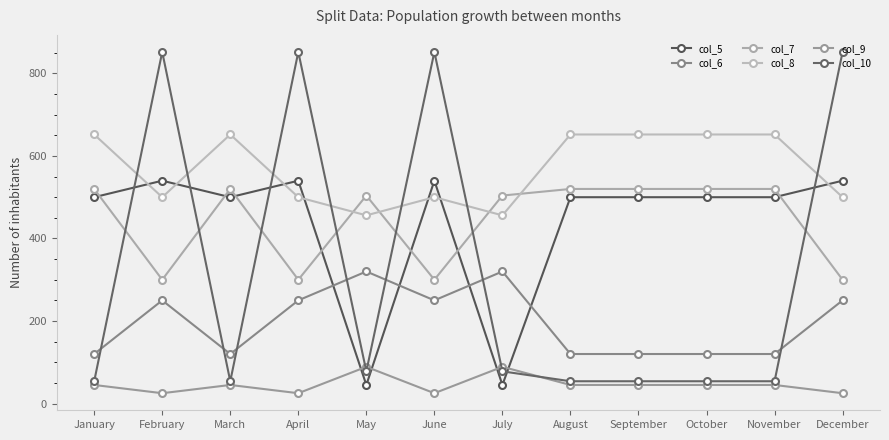

Rank the series by their maximum value, from lowest to highest.

col_9, col_6, col_7, col_5, col_8, col_10